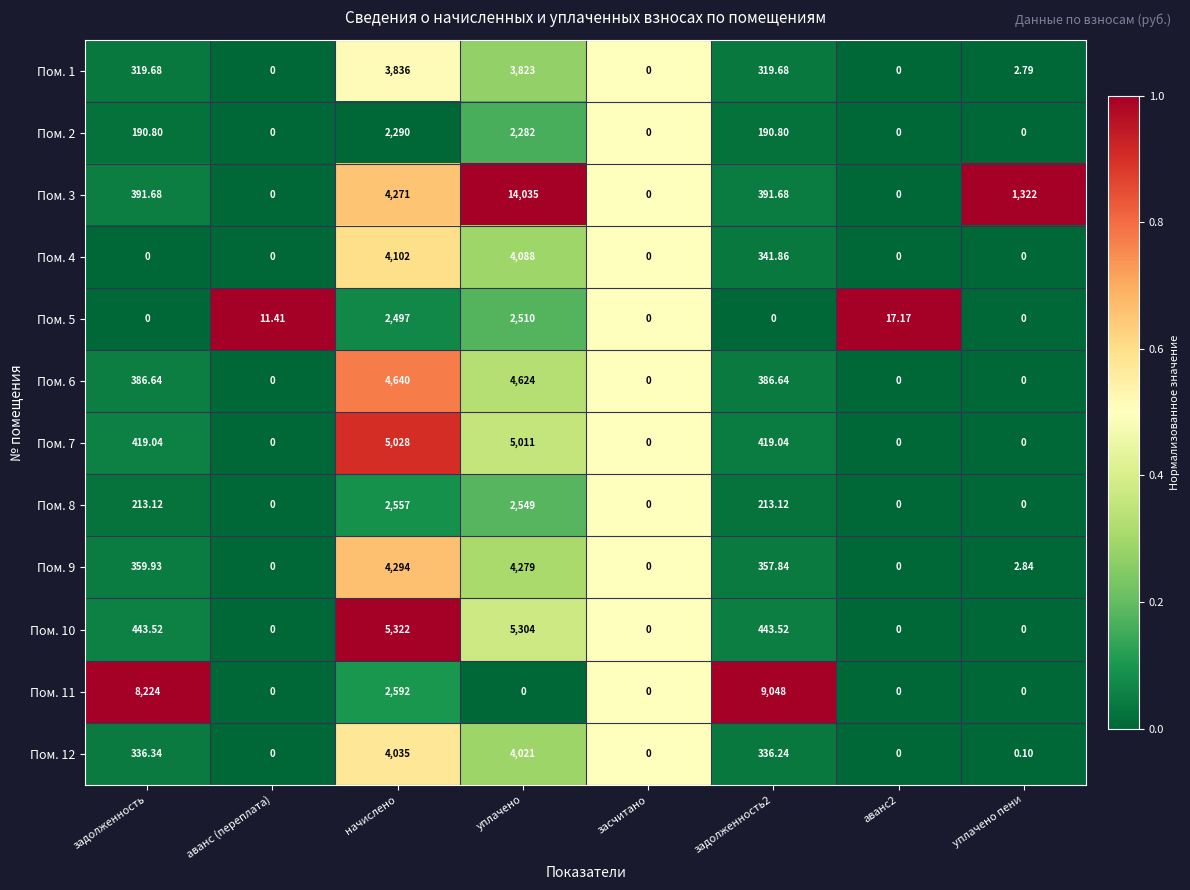

At which label does Пом. 7 reach its peak?

начислено